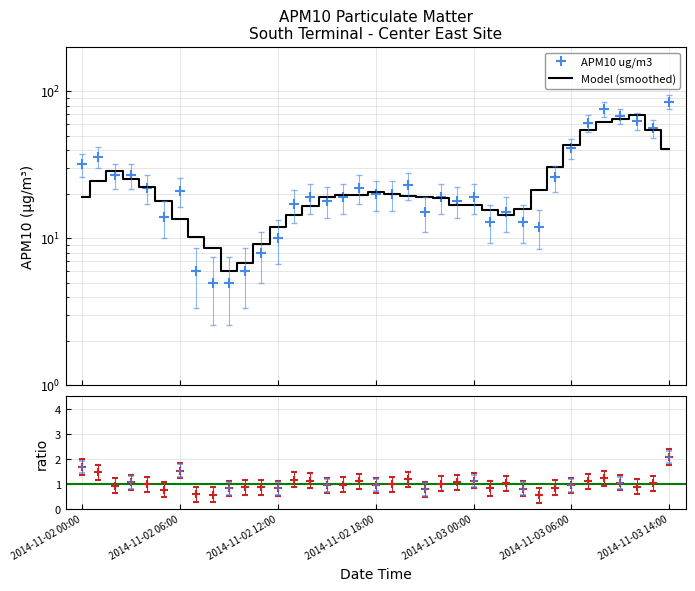

True or false: APM10 ug/m3 has a value of 2.5 at 10.

False